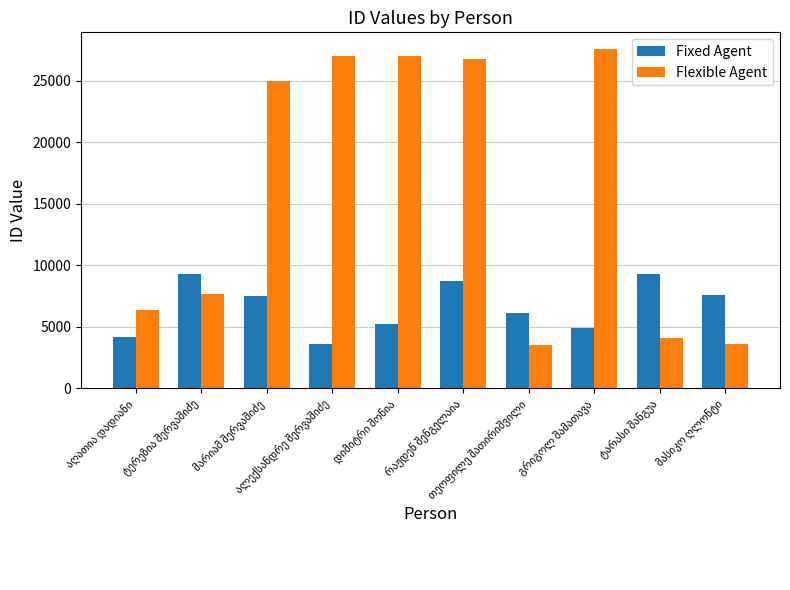

How many bars are there in each group?

2